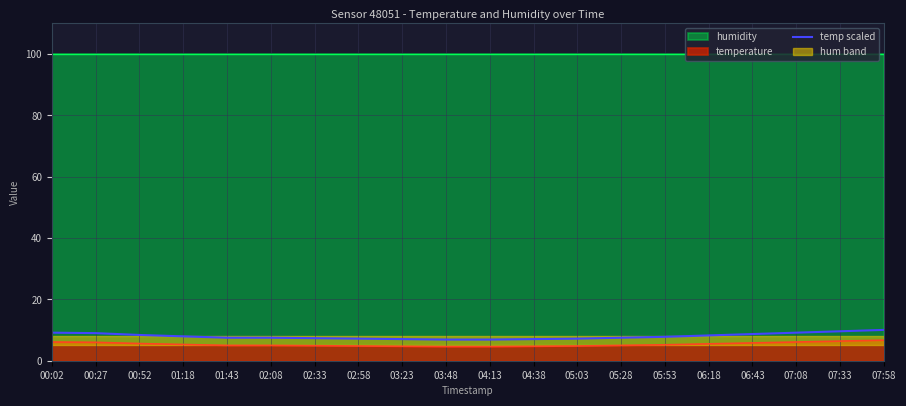

The chart shows a value of 10.3 at 03:23. True or false?

False